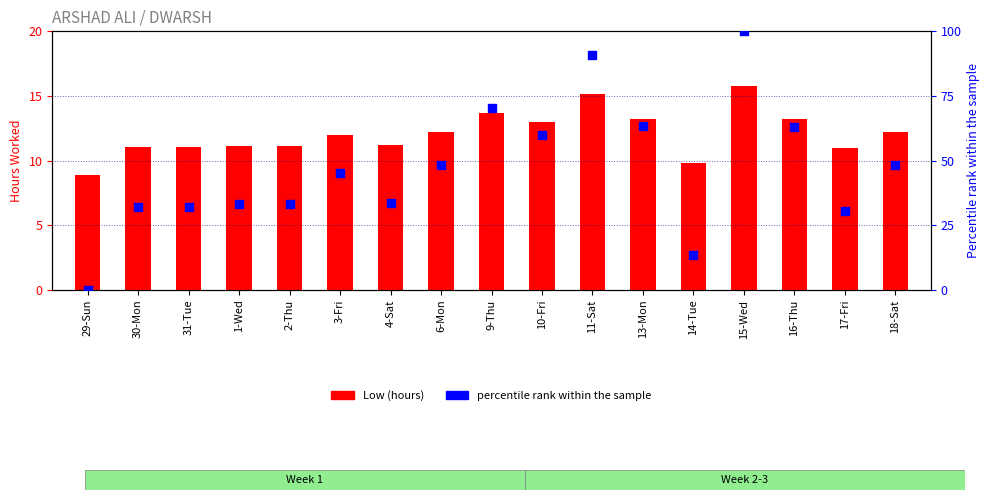

Which series reaches the minimum Y coordinate?

percentile rank within the sample